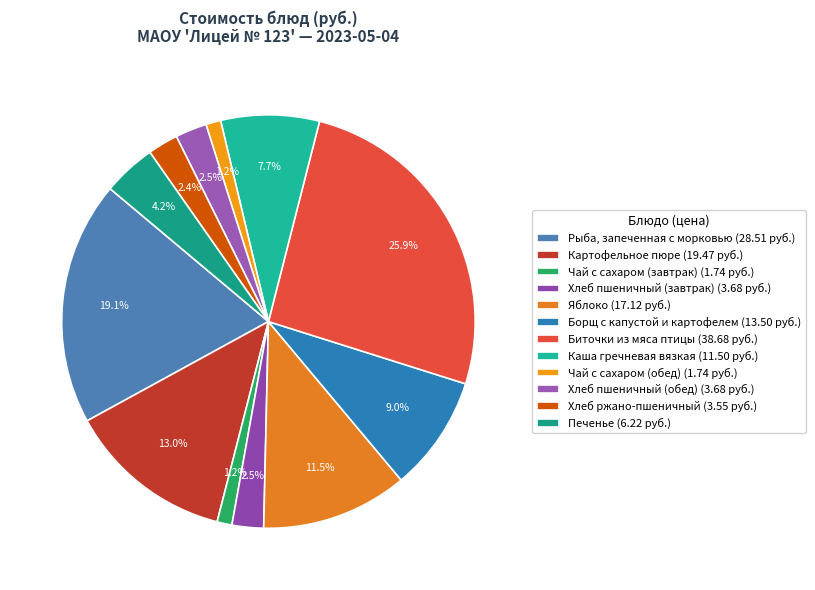

Is there a majority slice in this chart?

No